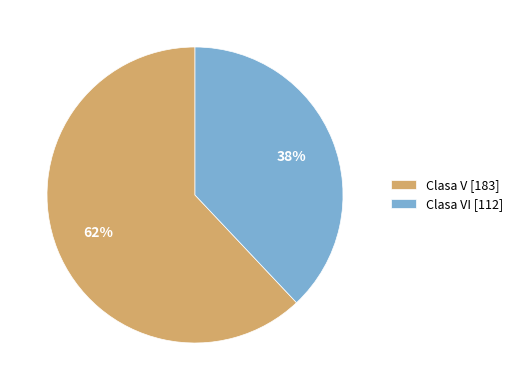

What is the largest slice in the pie chart?

Clasa V [183]